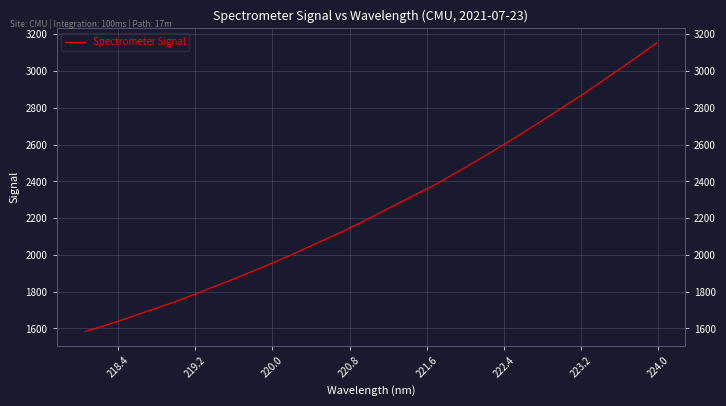

Does the chart display data point markers on the line(s)?

No